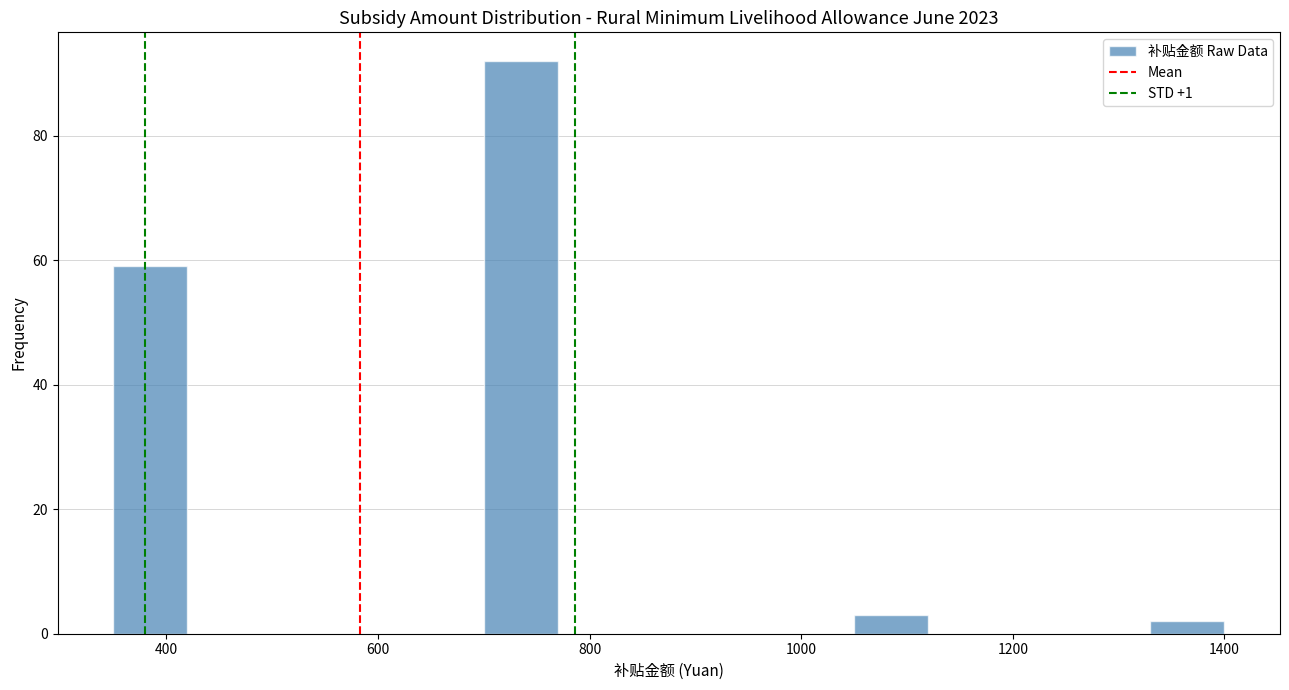

Read against the x-axis, roughly where is the centre of the tallest bar?

740